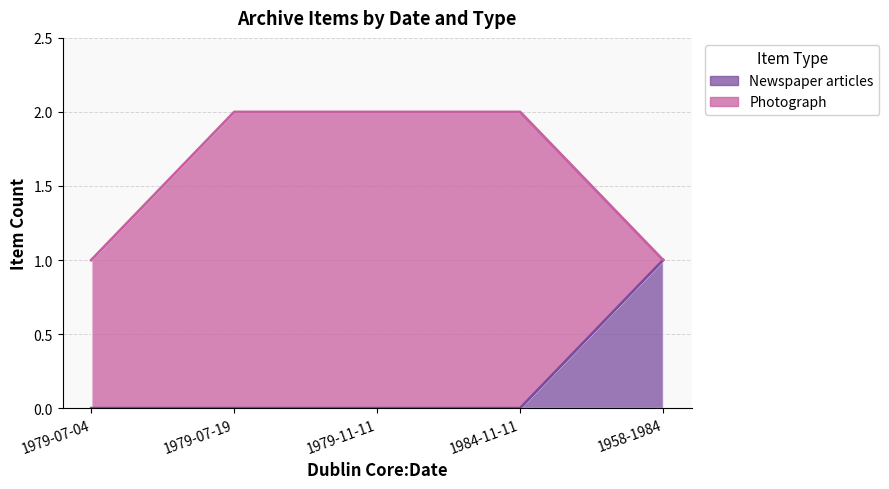

The value of Newspaper articles at 1958-1984 is 0. True or false?

False